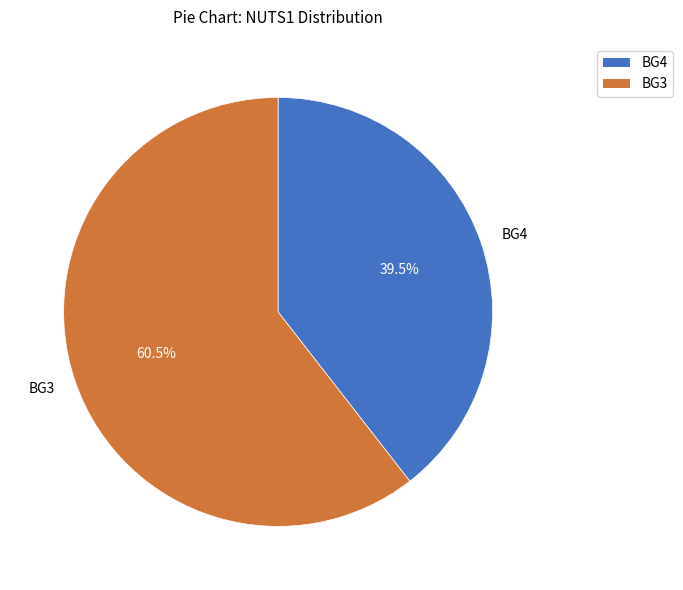

Is it true that BG3 is 13% of the pie?

False